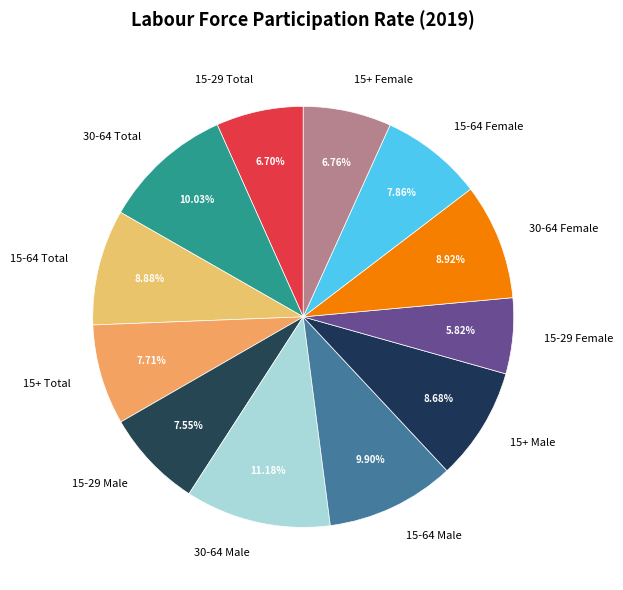

What is the smallest slice in the pie chart?

15-29 Female